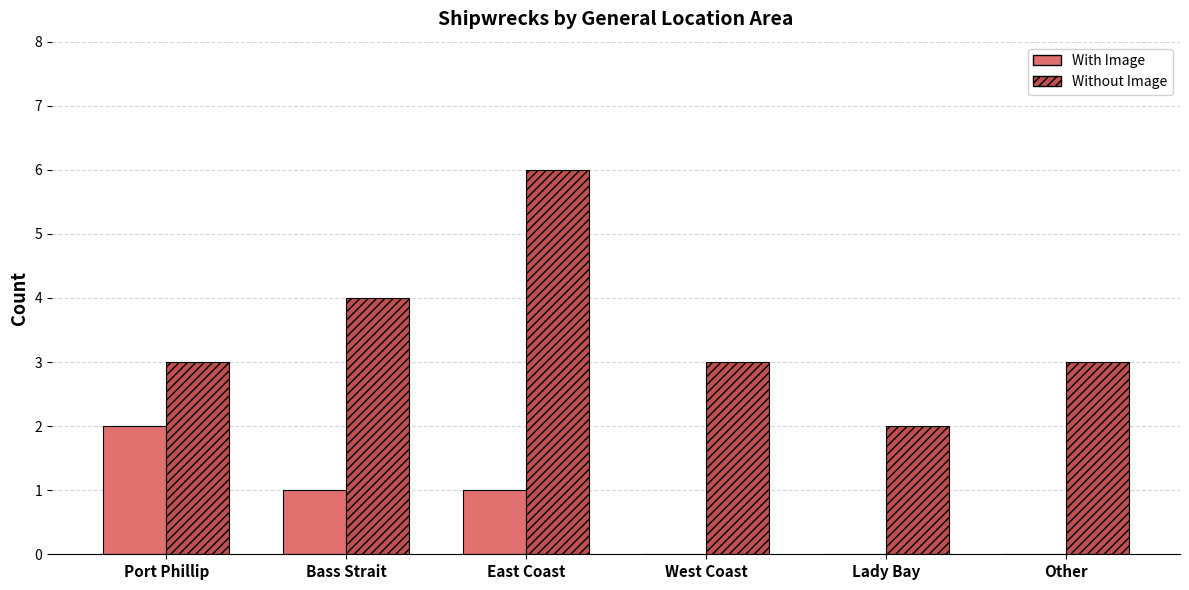

Which series changed the most between West Coast and Lady Bay?

Without Image